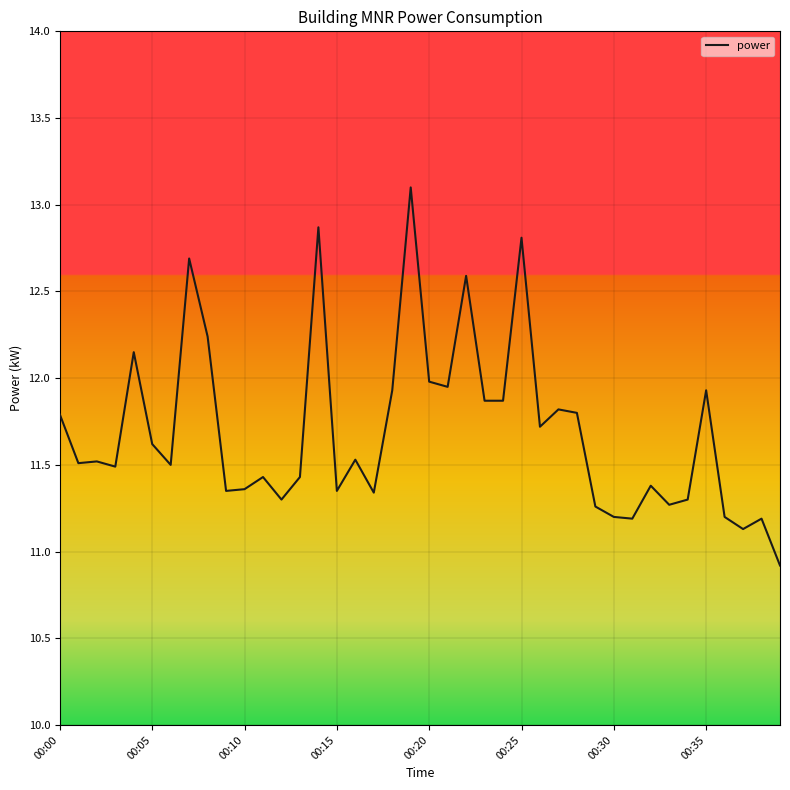

What is the maximum value shown in the chart?

13.1